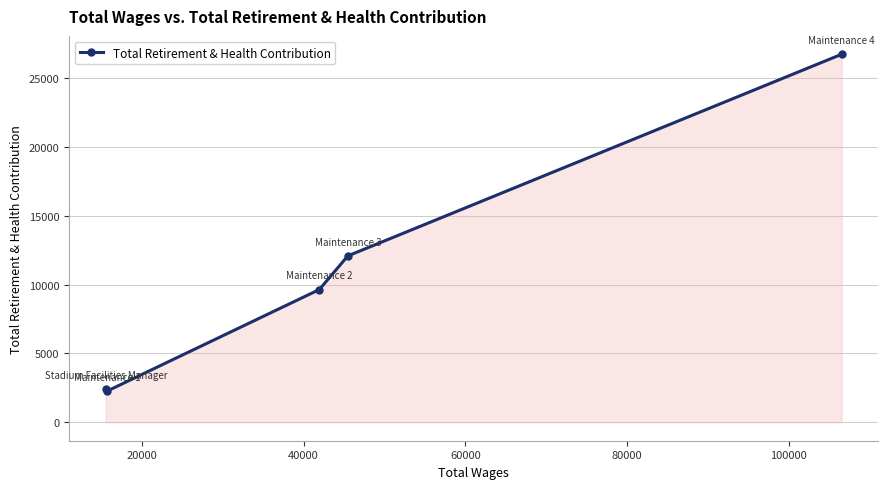

True or false: there are more than 1 points higher than both neighbors.

False